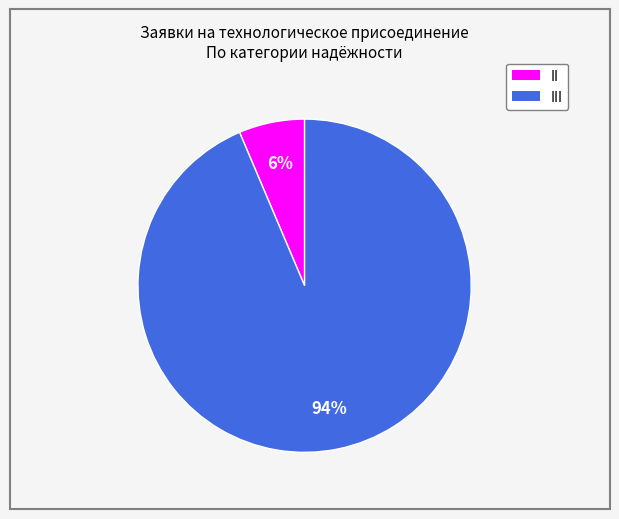

Which category accounts for the majority?

III